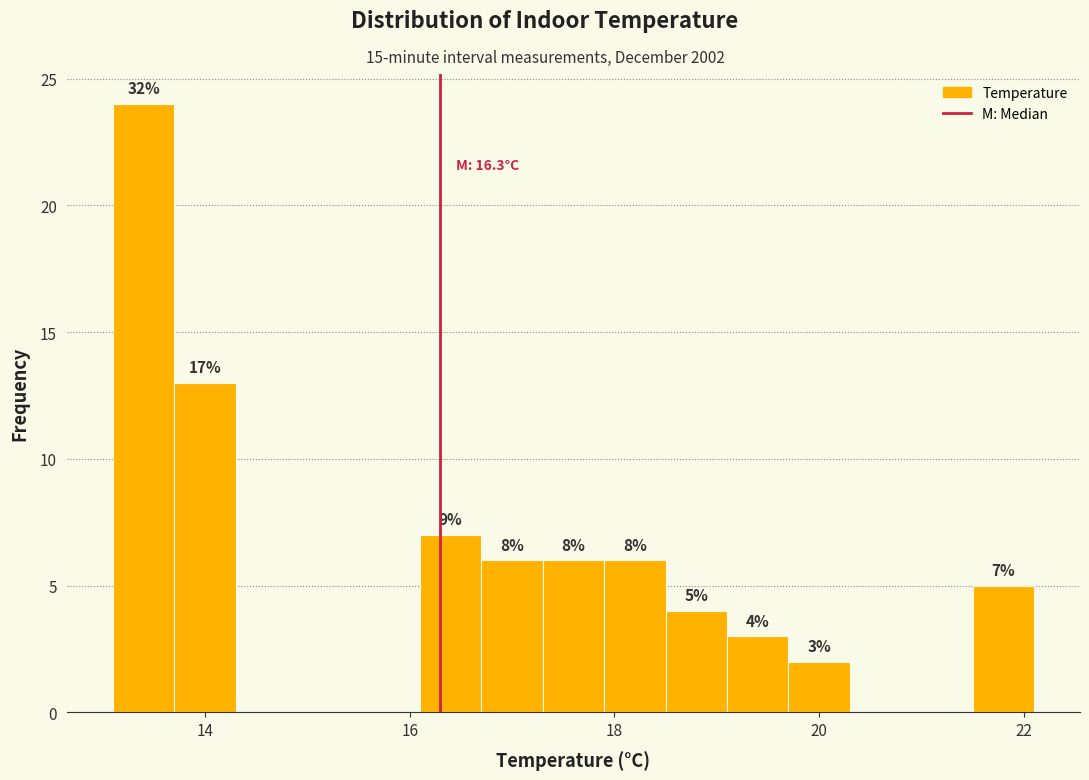

Around what value on the x-axis is the tallest bar? Give the approximate position of its centre, as read against the axis.

13.4